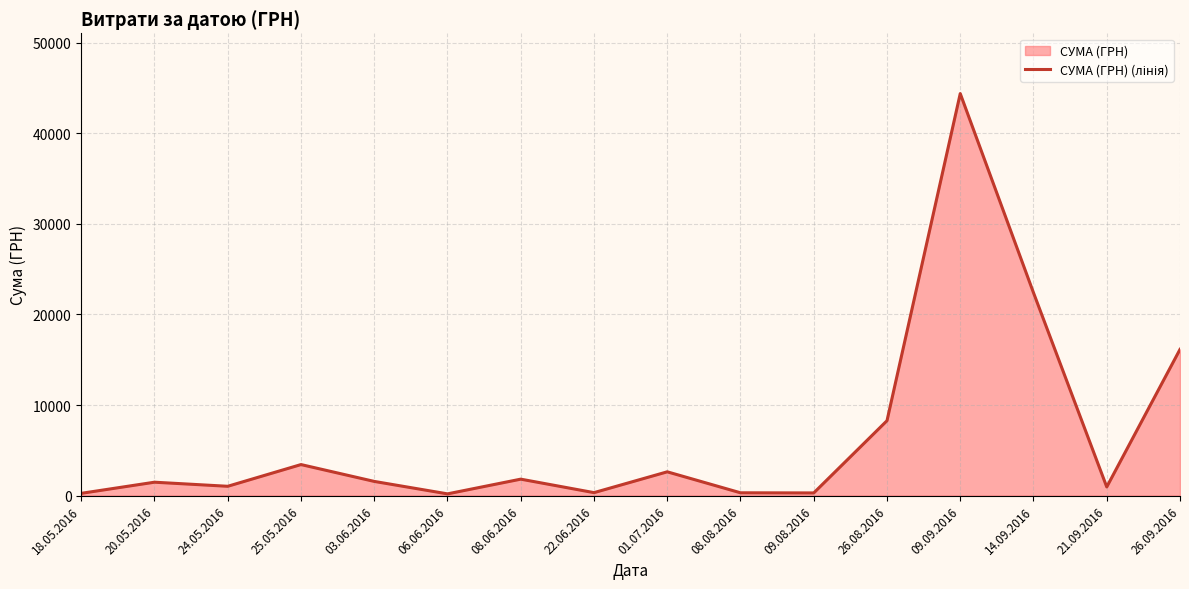

What is the smallest value displayed?

186.0